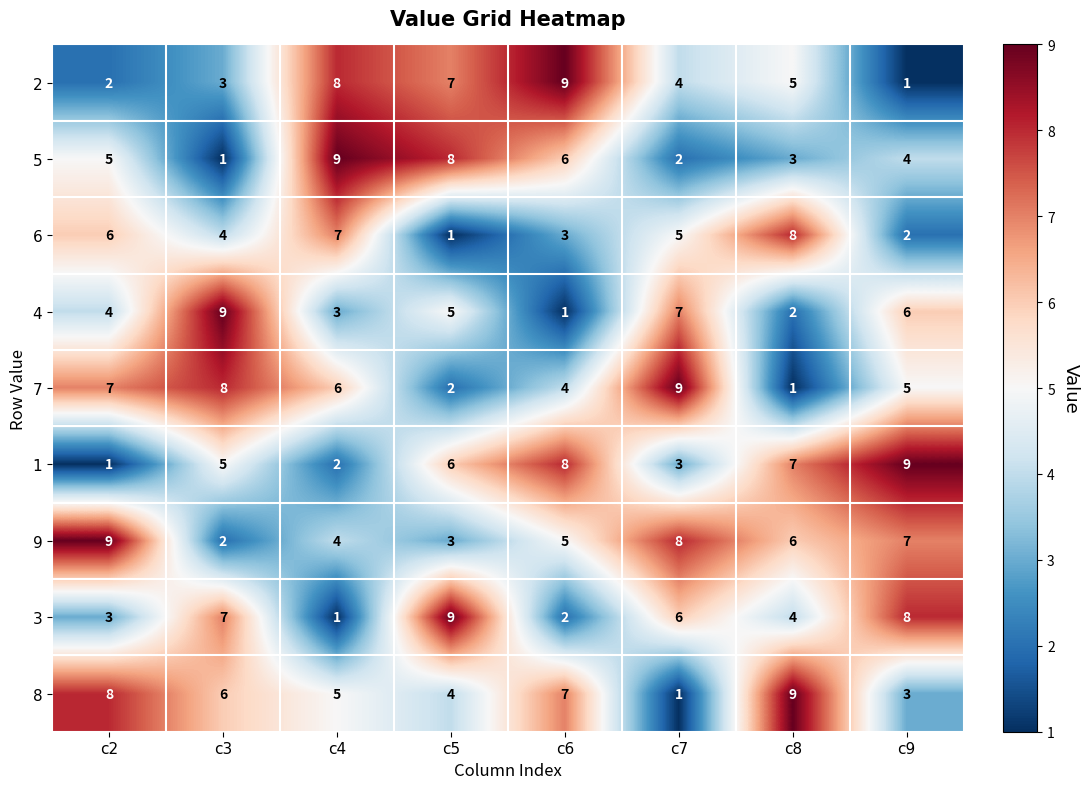

List the labels in order of 9 value, smallest first.

c3, c5, c4, c6, c8, c9, c7, c2